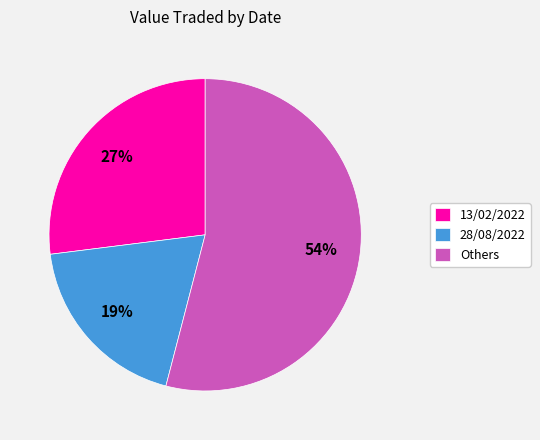

To the nearest percent, what percentage of the pie is 13/02/2022?

27%